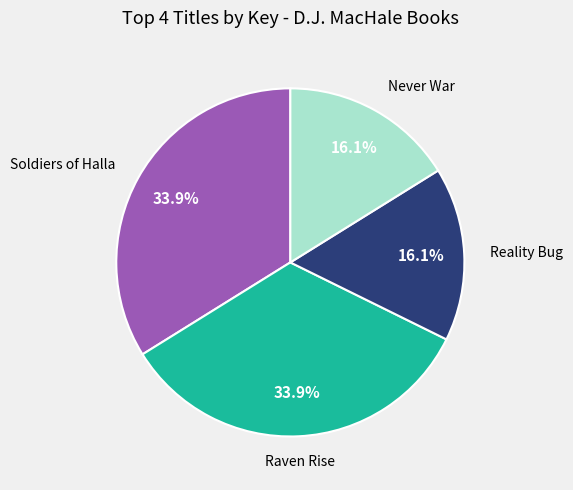

Is there any slice that represents more than half of the pie?

No